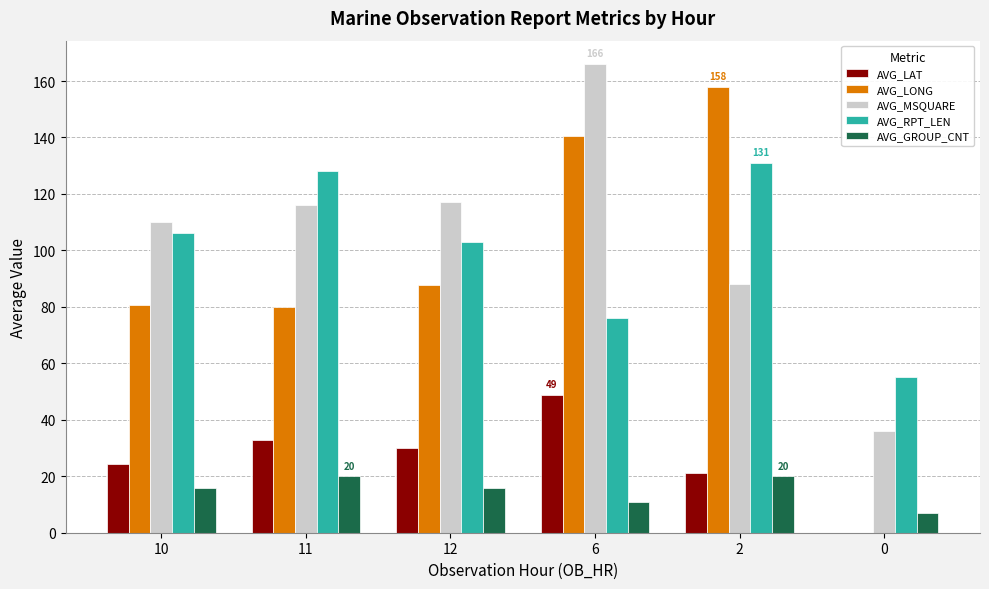

Which series changed the most between 10 and 6?

AVG_LONG